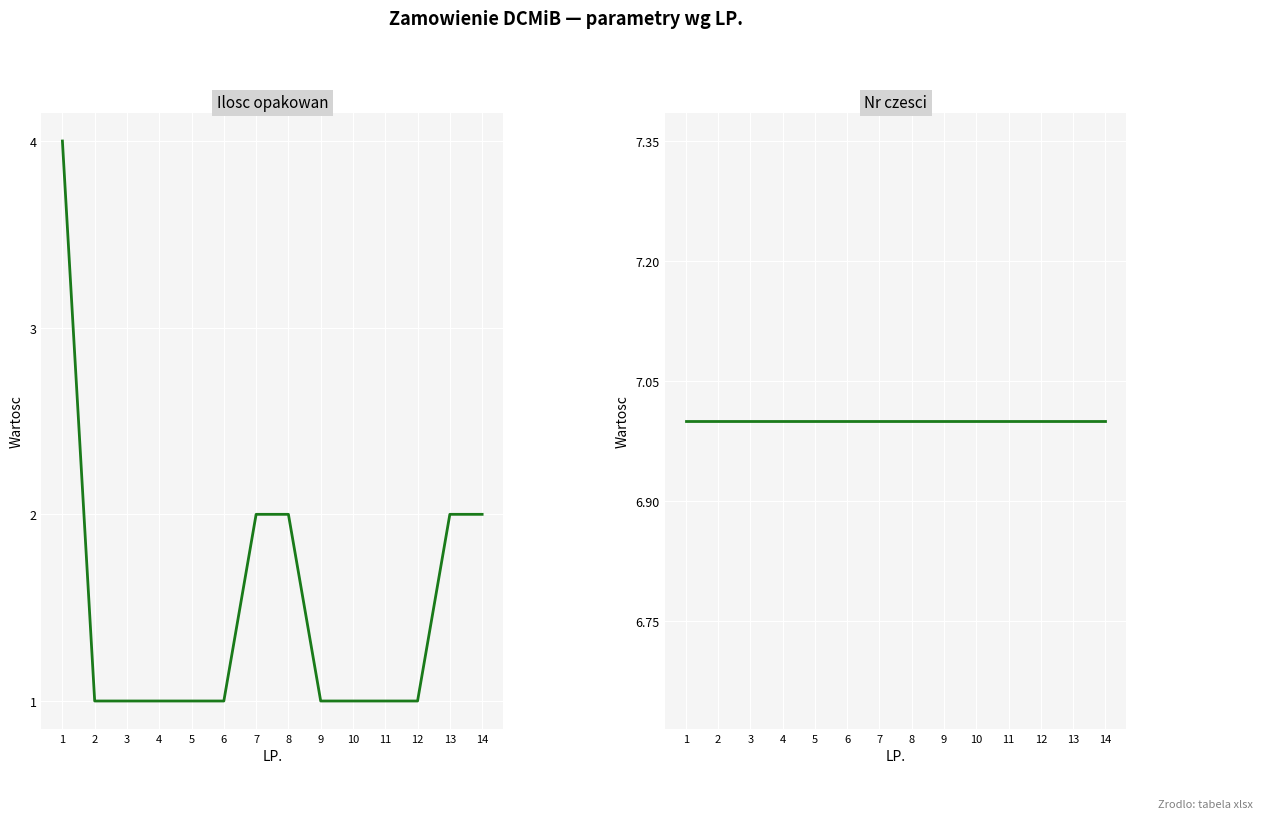

Which category has the lowest value across all series?

2